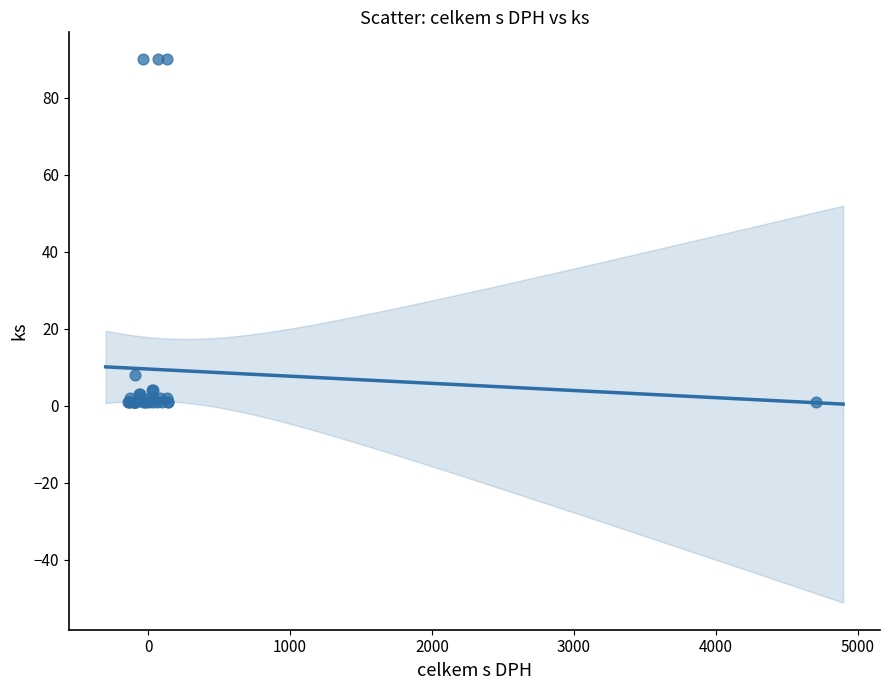

What Y value in the scatter plot is closest to 45?

8